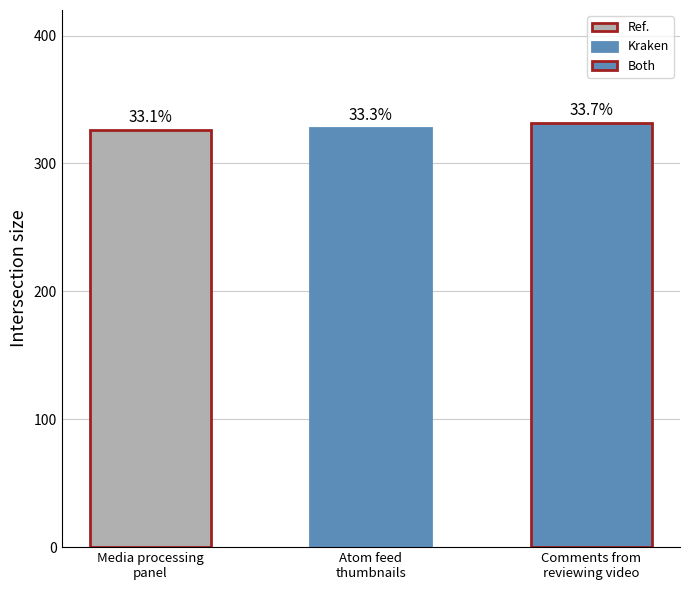

What is the minimum value shown in the chart?

326